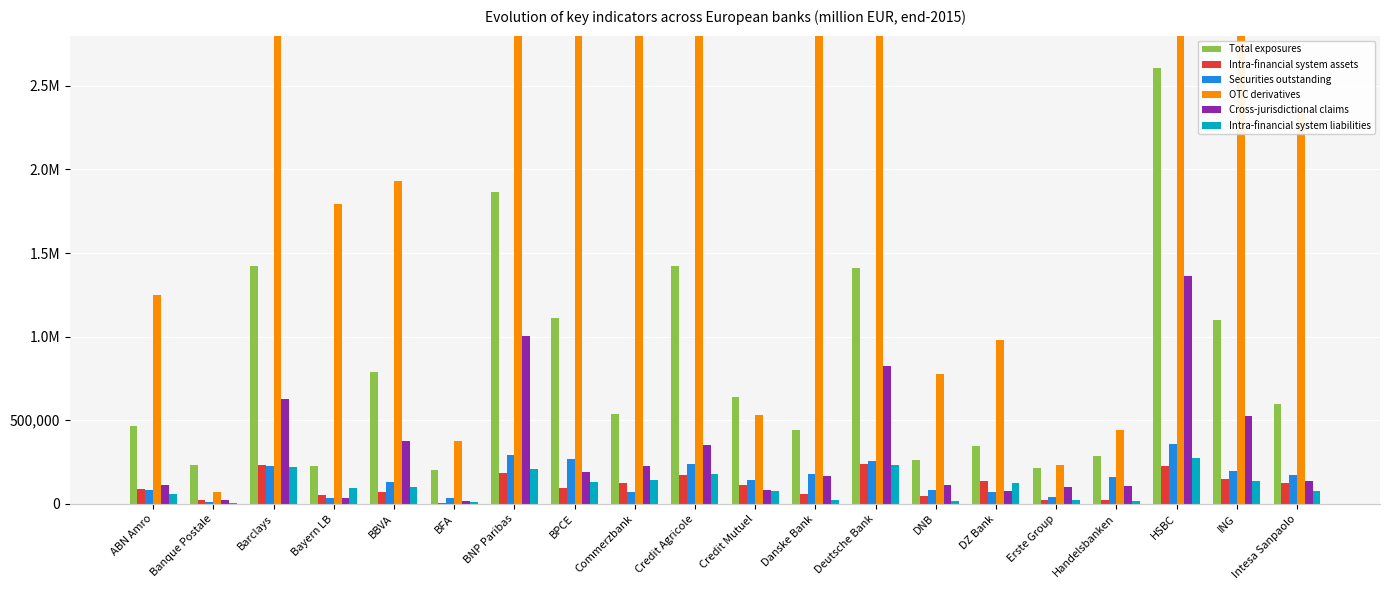

What is the difference between the Cross-jurisdictional claims values at Banque Postale and ABN Amro?

90982.7